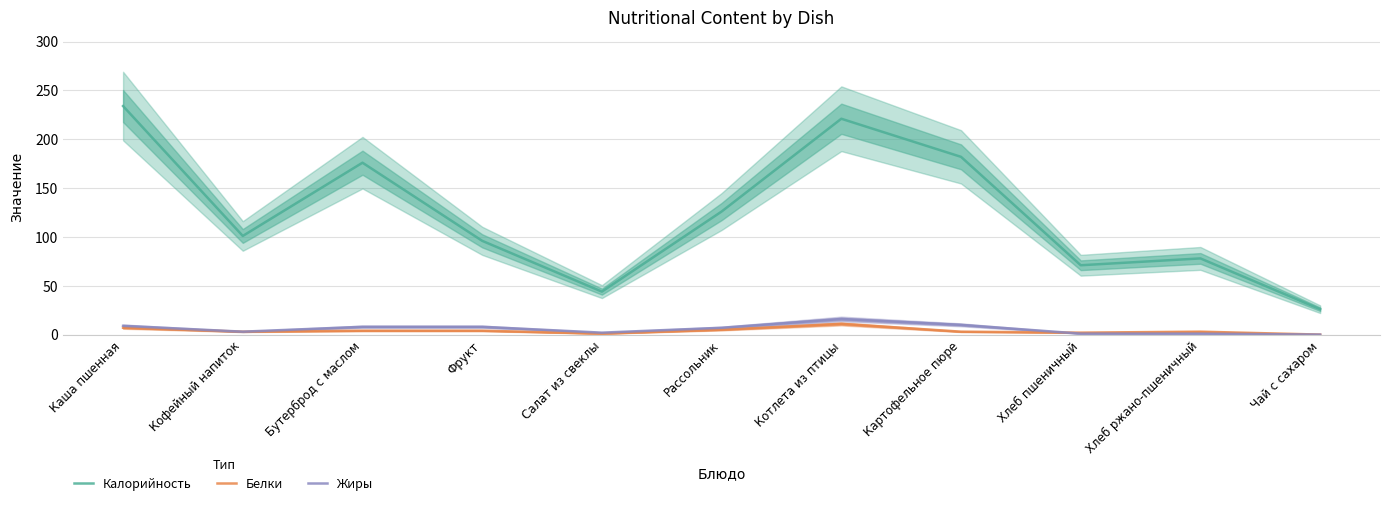

Rank the series by their maximum value, from lowest to highest.

Белки, Жиры, Калорийность